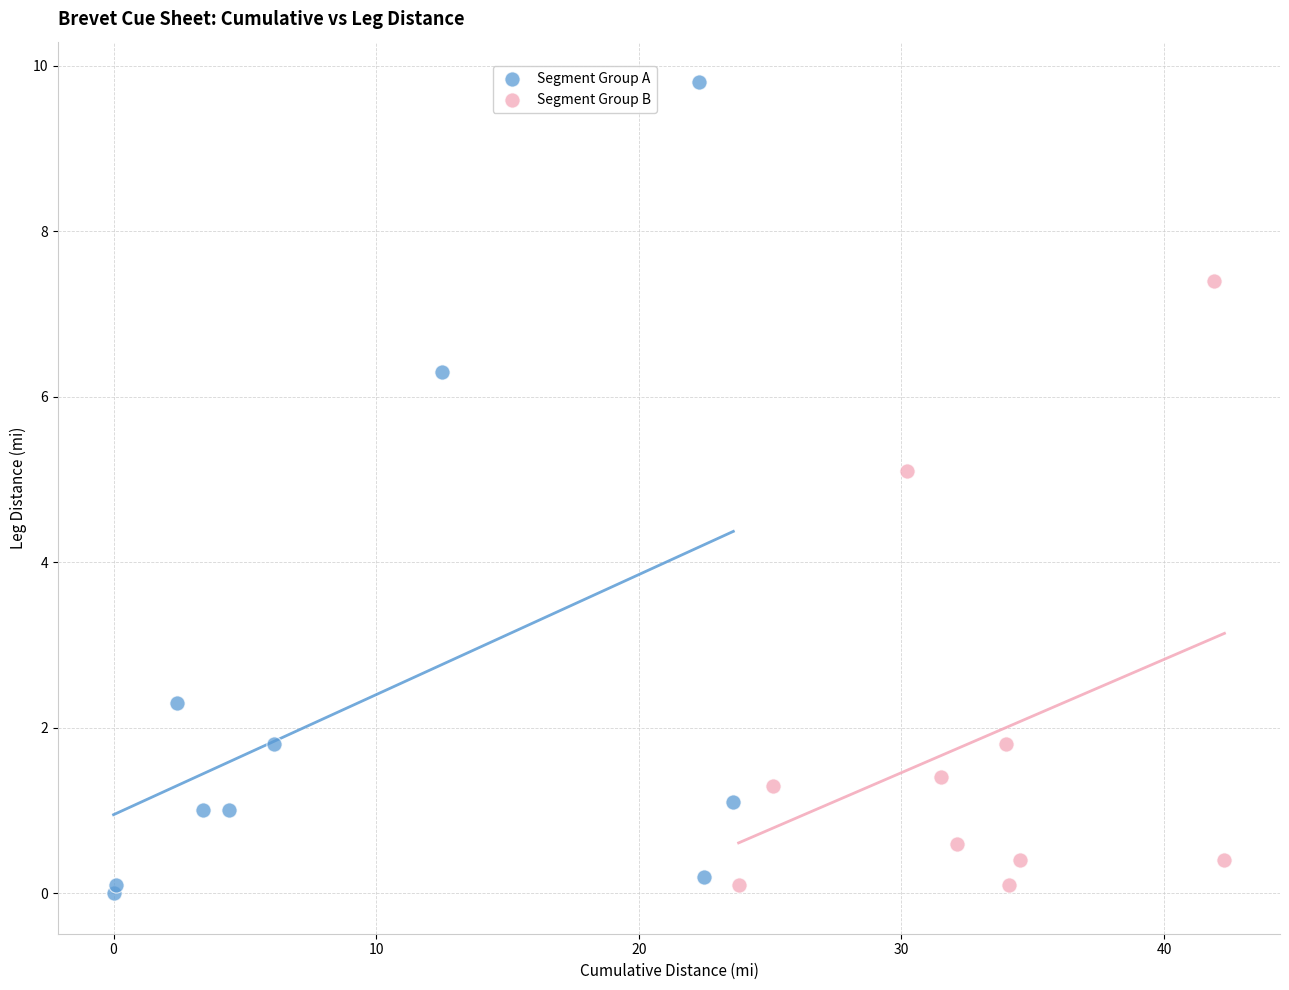

Which series reaches the maximum Y coordinate?

Segment Group A